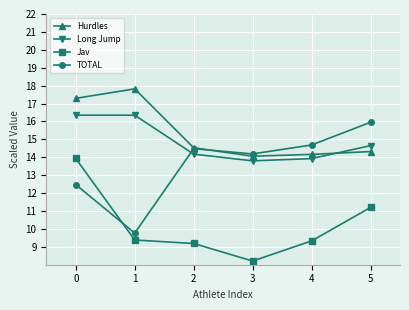

Which series has the largest total across all categories?

Hurdles